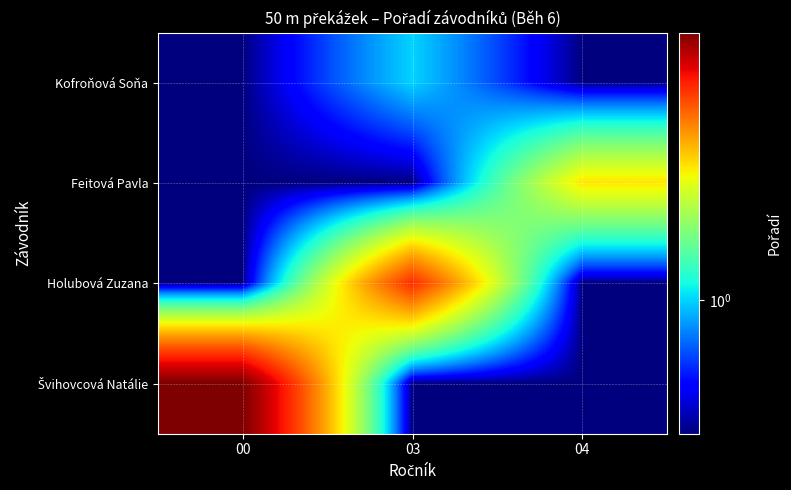

Which has a higher value, 03 or 04?

03